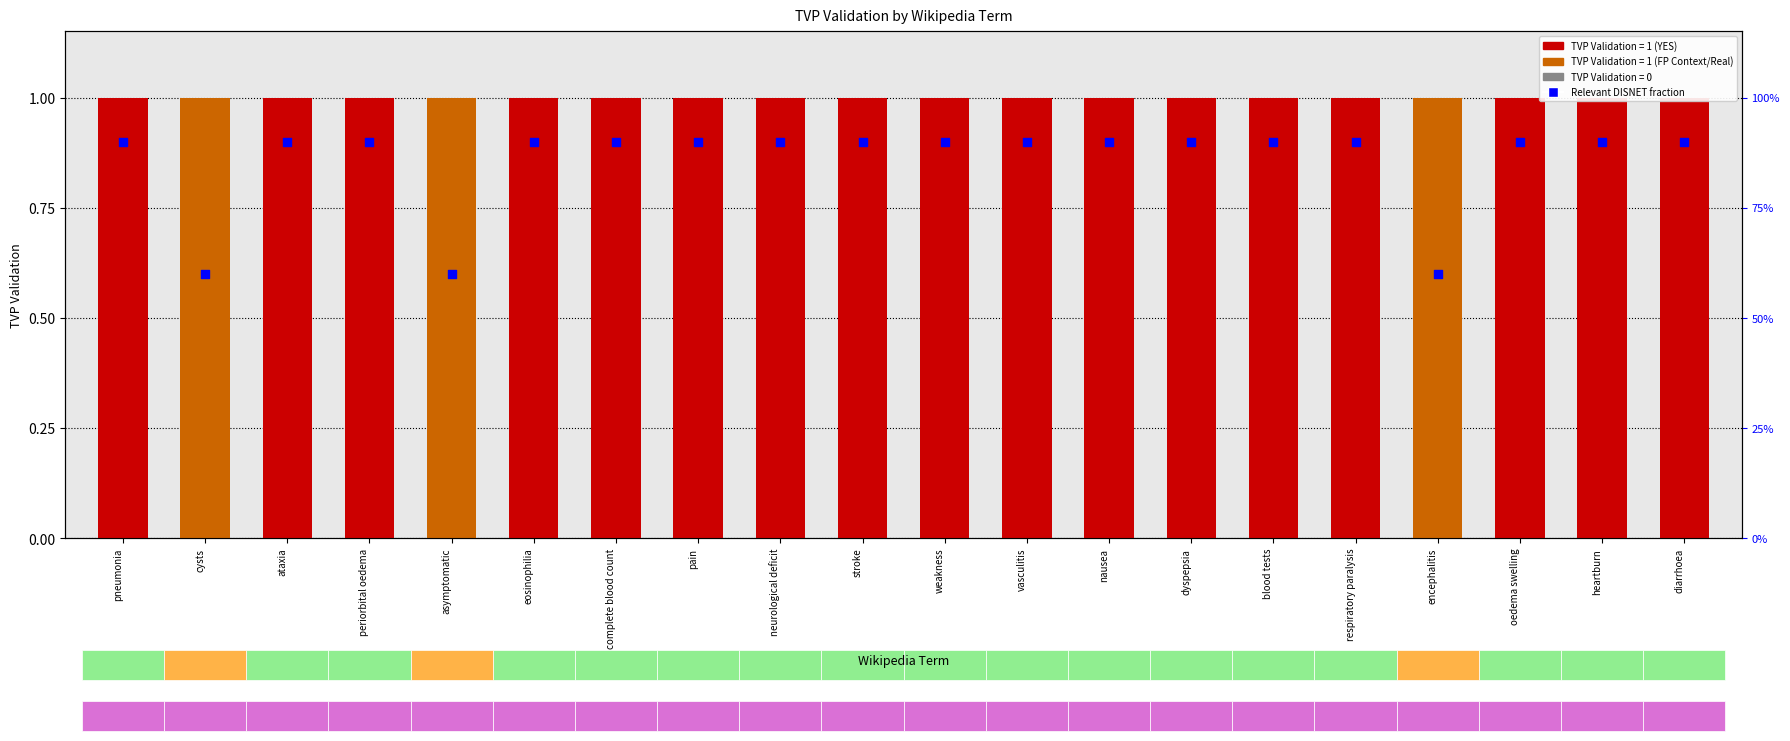

Which series reaches the minimum Y coordinate?

Relevant DISNET fraction